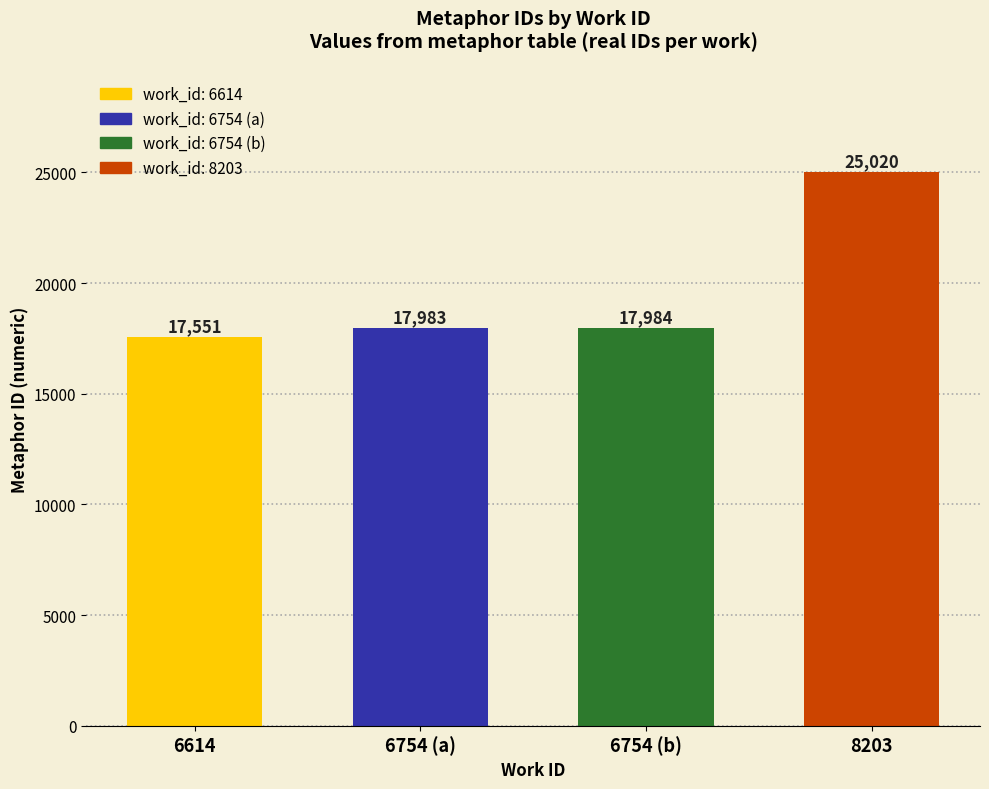

How many bars are there in total?

4